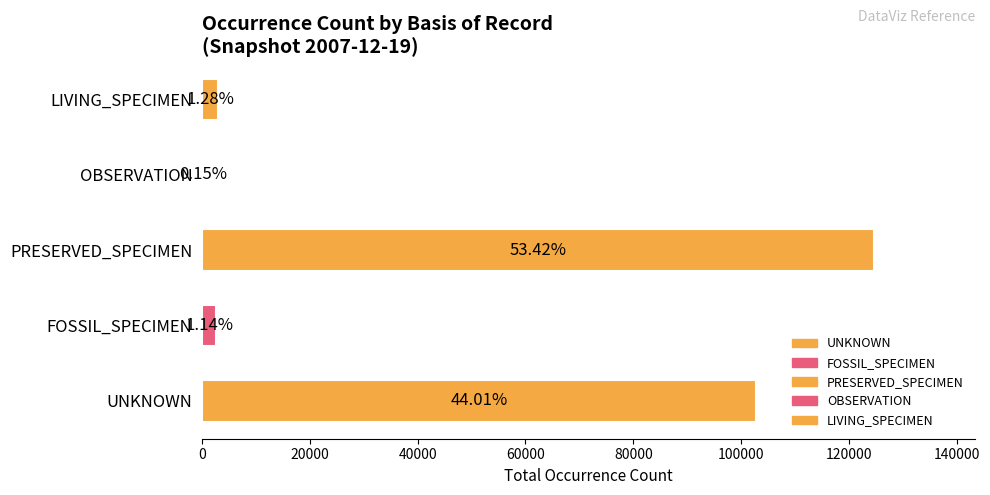

Count the number of data series in this chart.

5